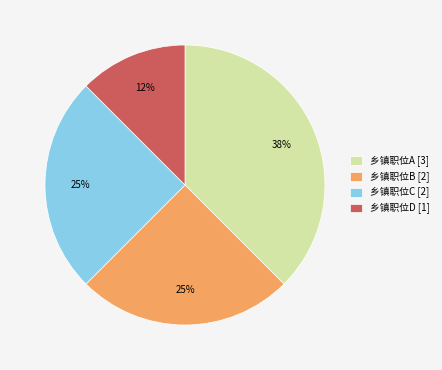

How many slices are in this pie chart?

4